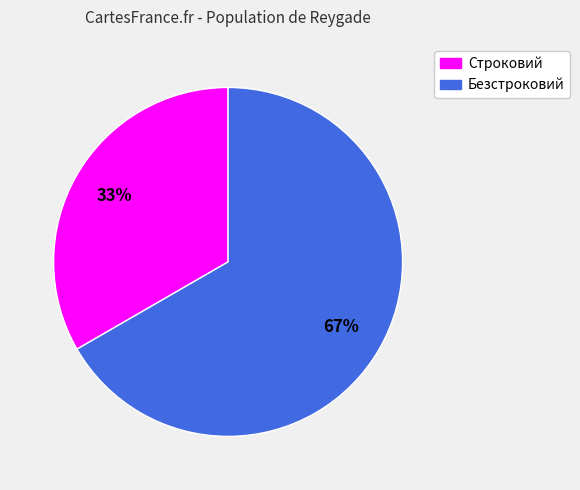

Count the number of slices in the pie.

2